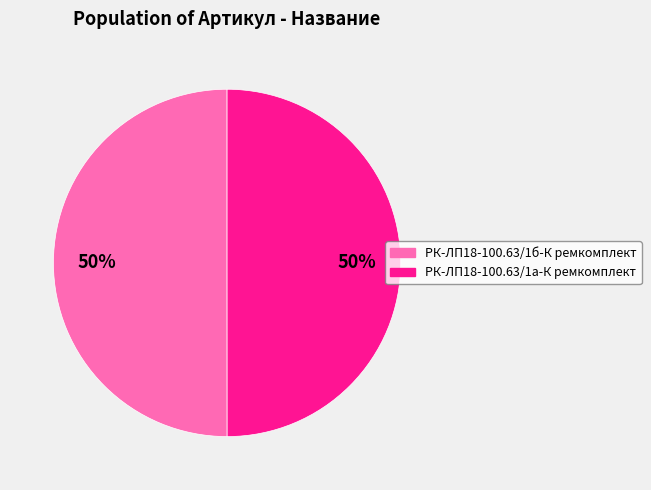

What is the ratio of the value at РК-ЛП18-100.63/1а-К ремкомплект to the value at РК-ЛП18-100.63/1б-К ремкомплект?

1.0